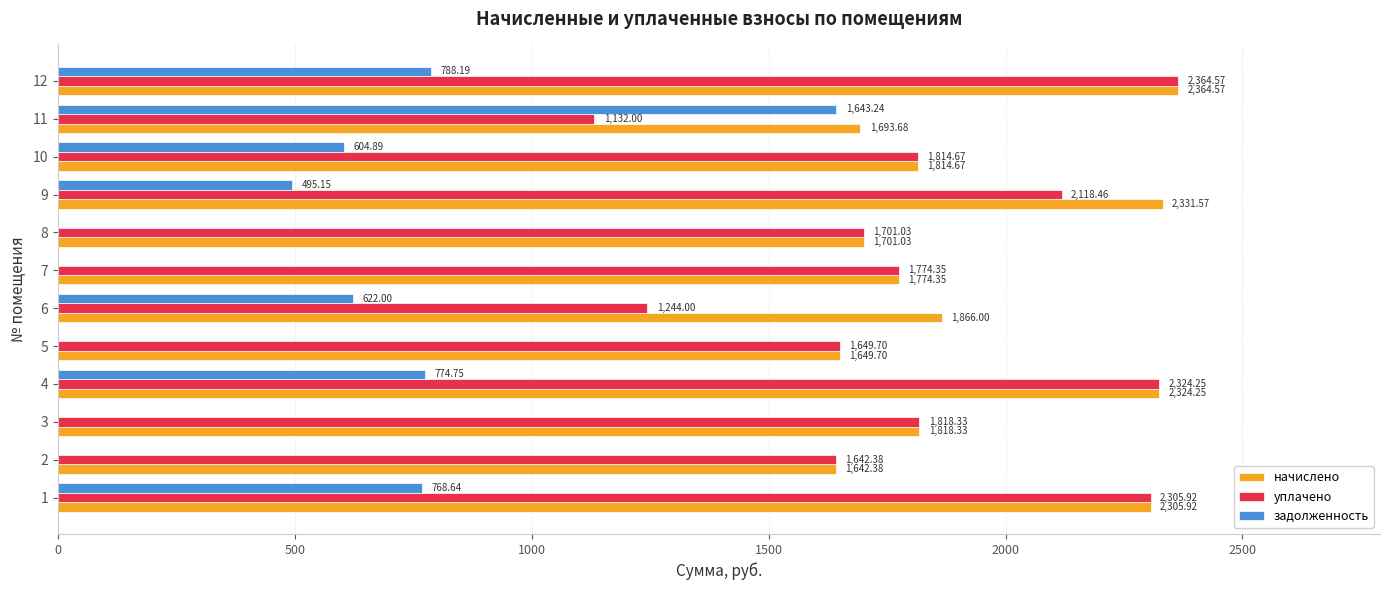

True or false: задолженность has a value of 822.0 at 8.

False